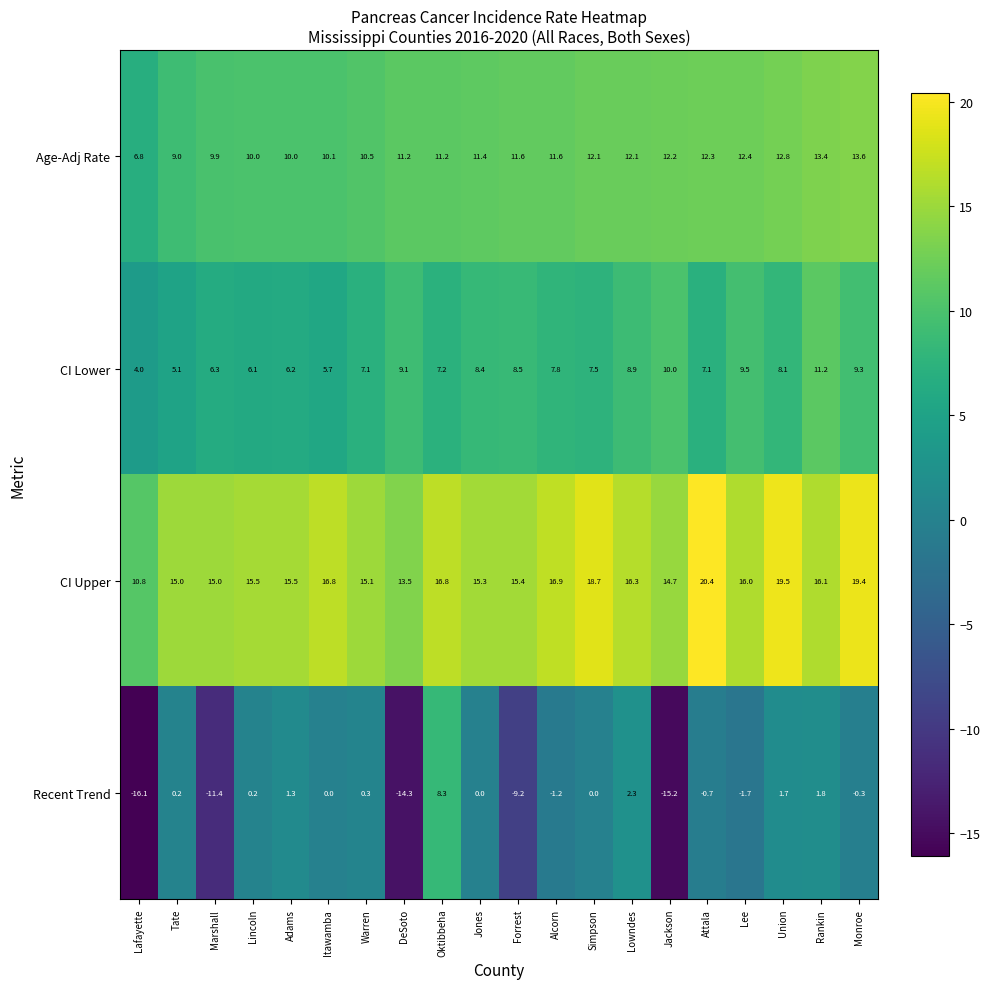

Which series changed the most between Marshall and Jackson?

Recent Trend